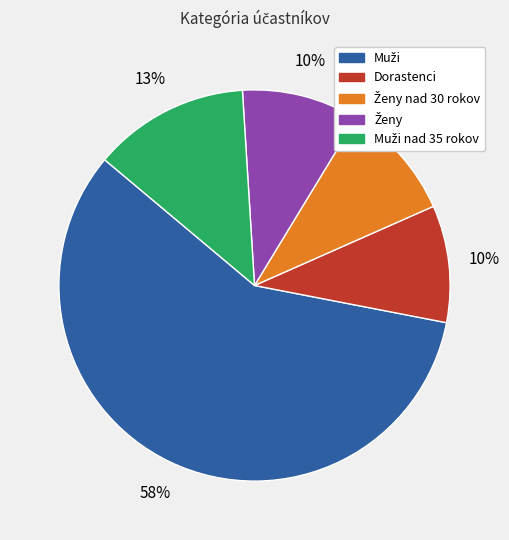

To the nearest percent, what is the difference between the largest and smallest slice percentages?

48%